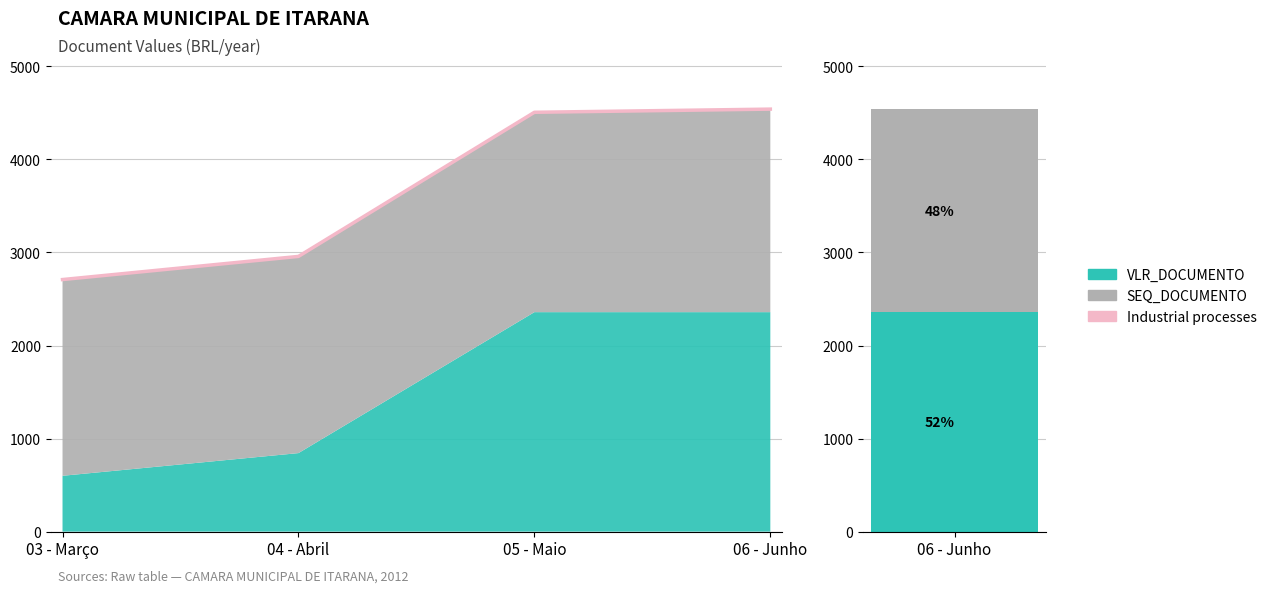

What position from the left is 05 - Maio?

3